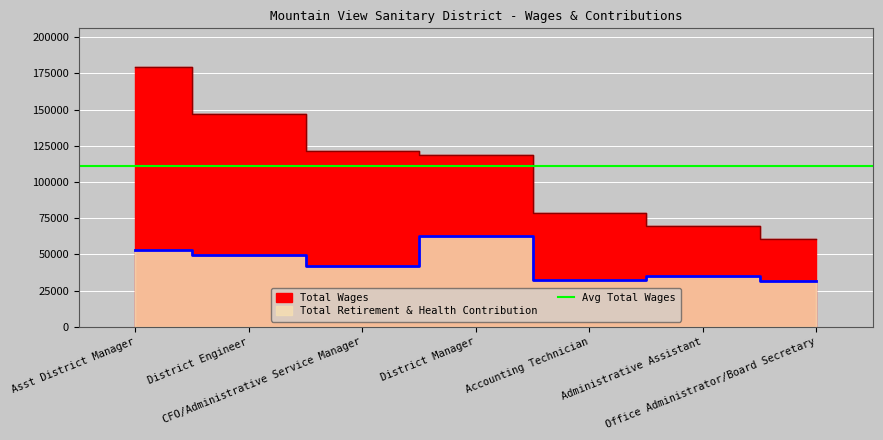

Which label corresponds to the smallest value in the chart?

Office Administrator/Board Secretary